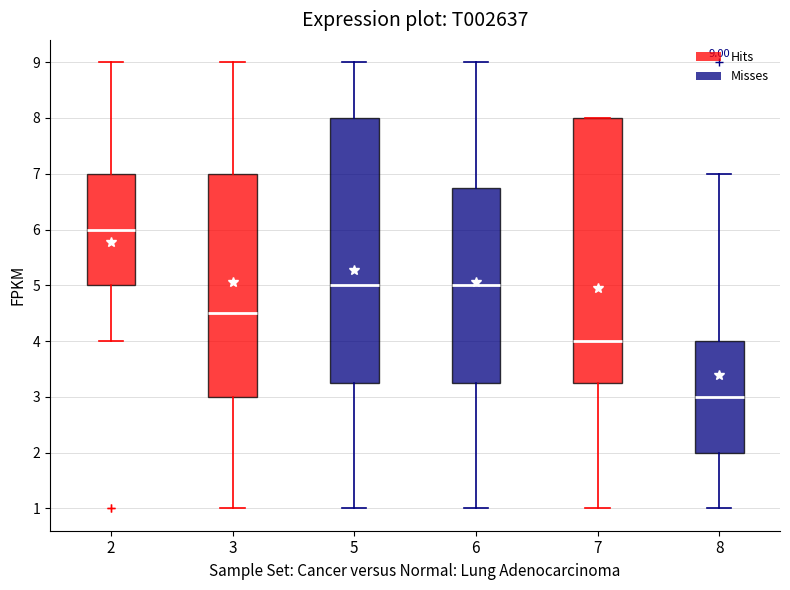

Which box's median line is the highest?

2